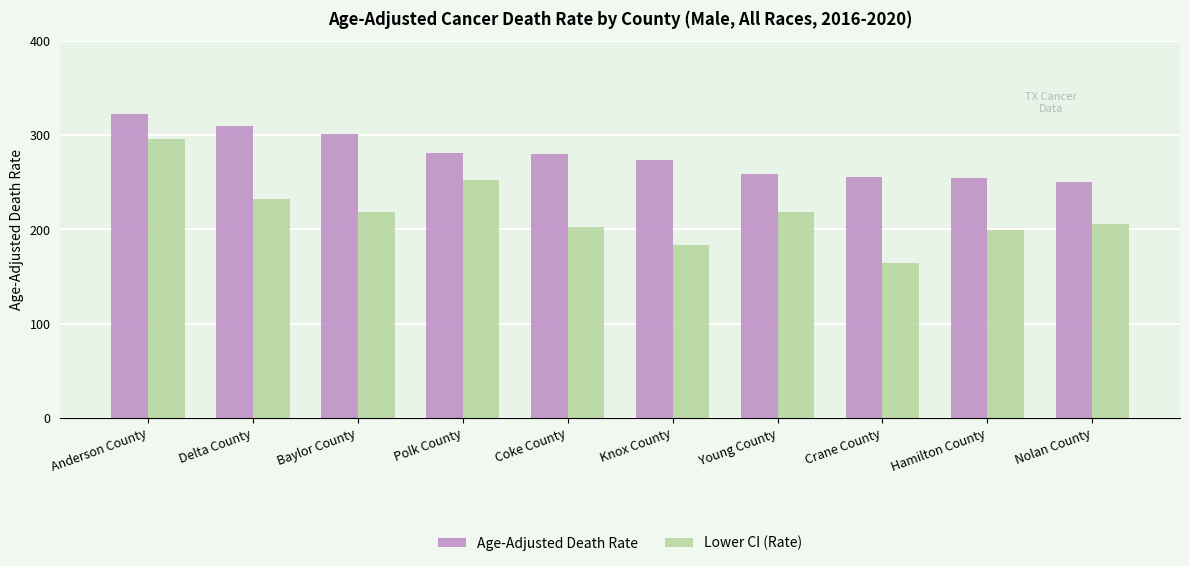

Where does the Age-Adjusted Death Rate series first go above 280?

Anderson County